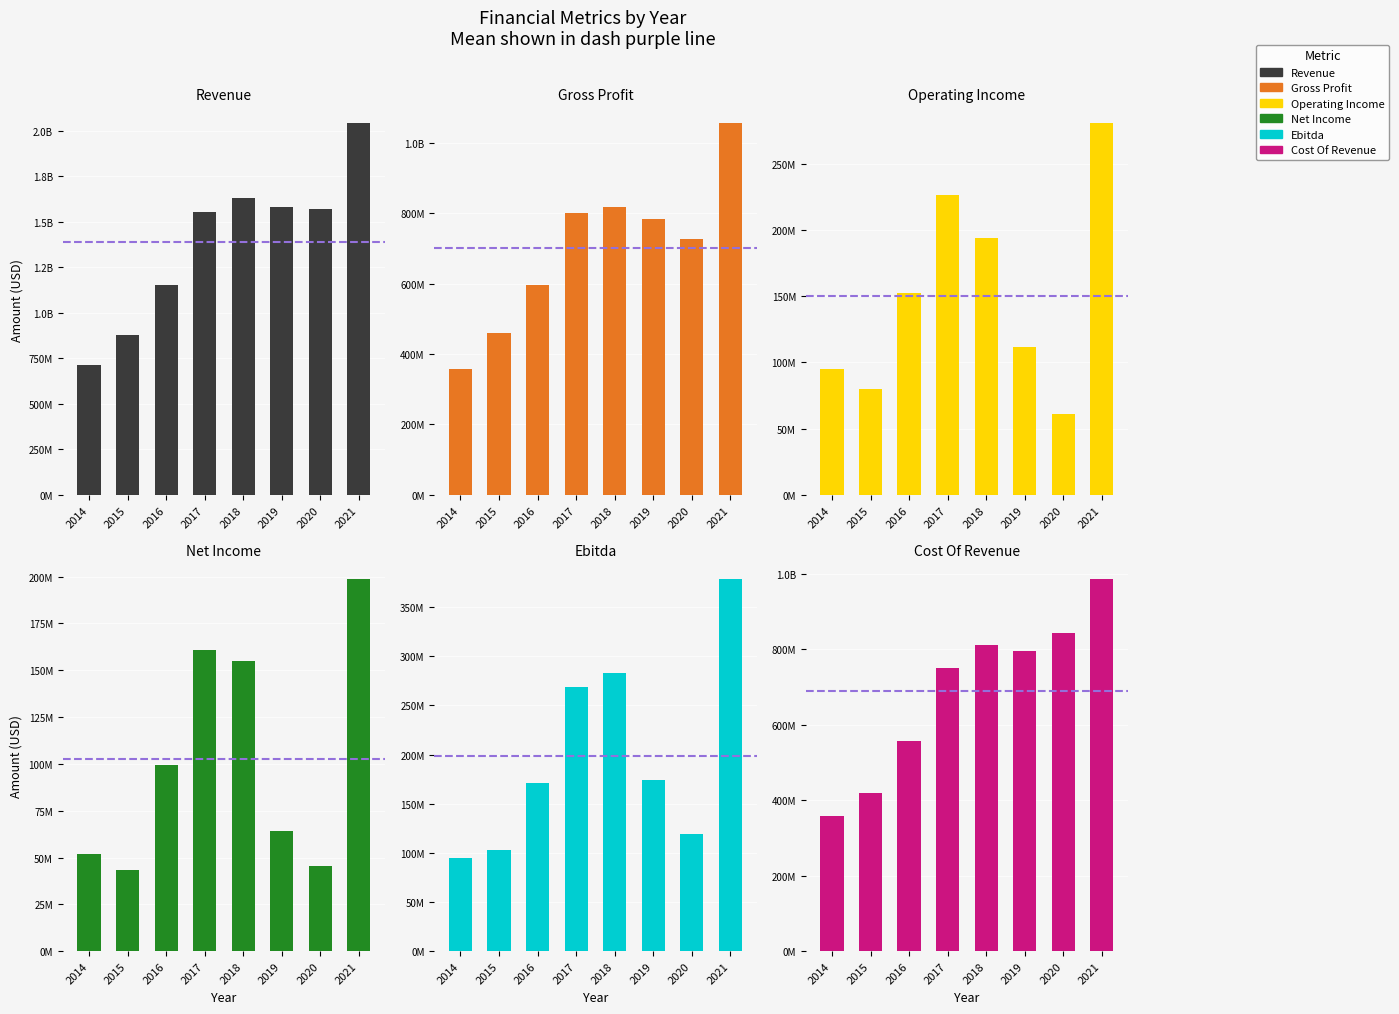

What is the value of the Gross Profit bar at the 4th from the left?

800456000